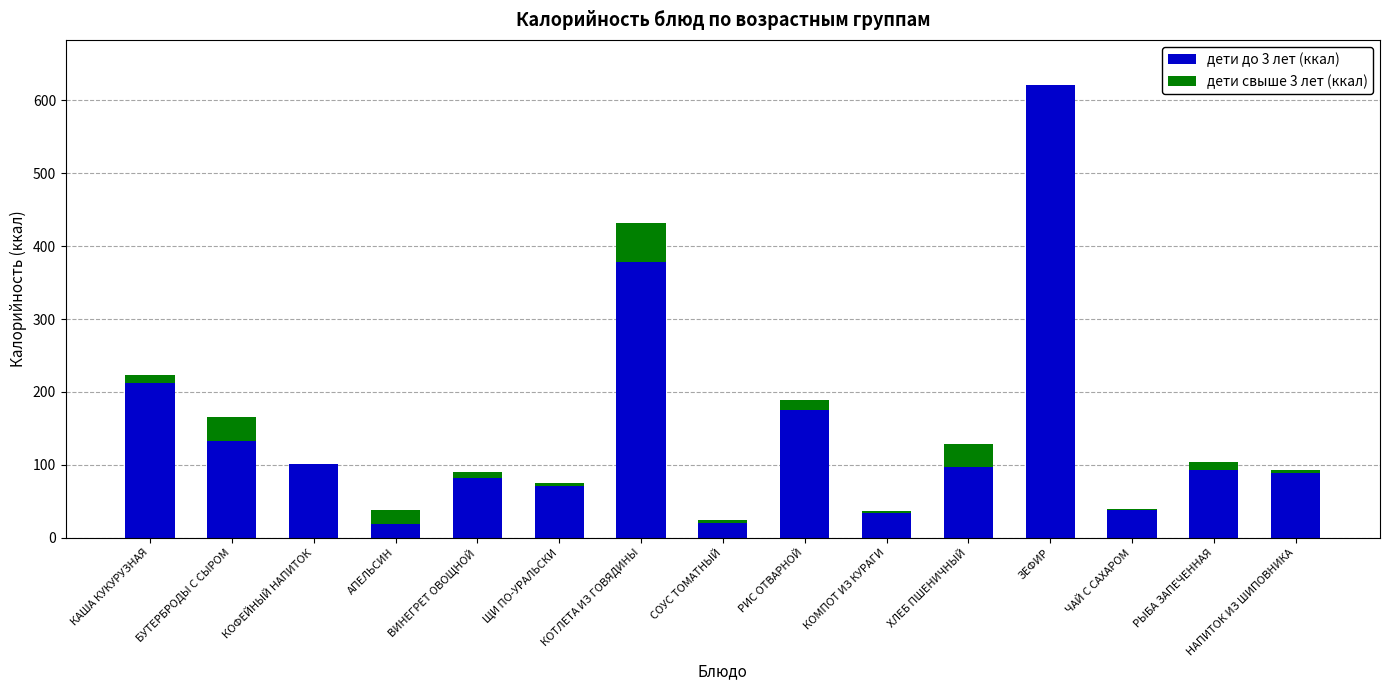

How many series are shown in this chart?

2